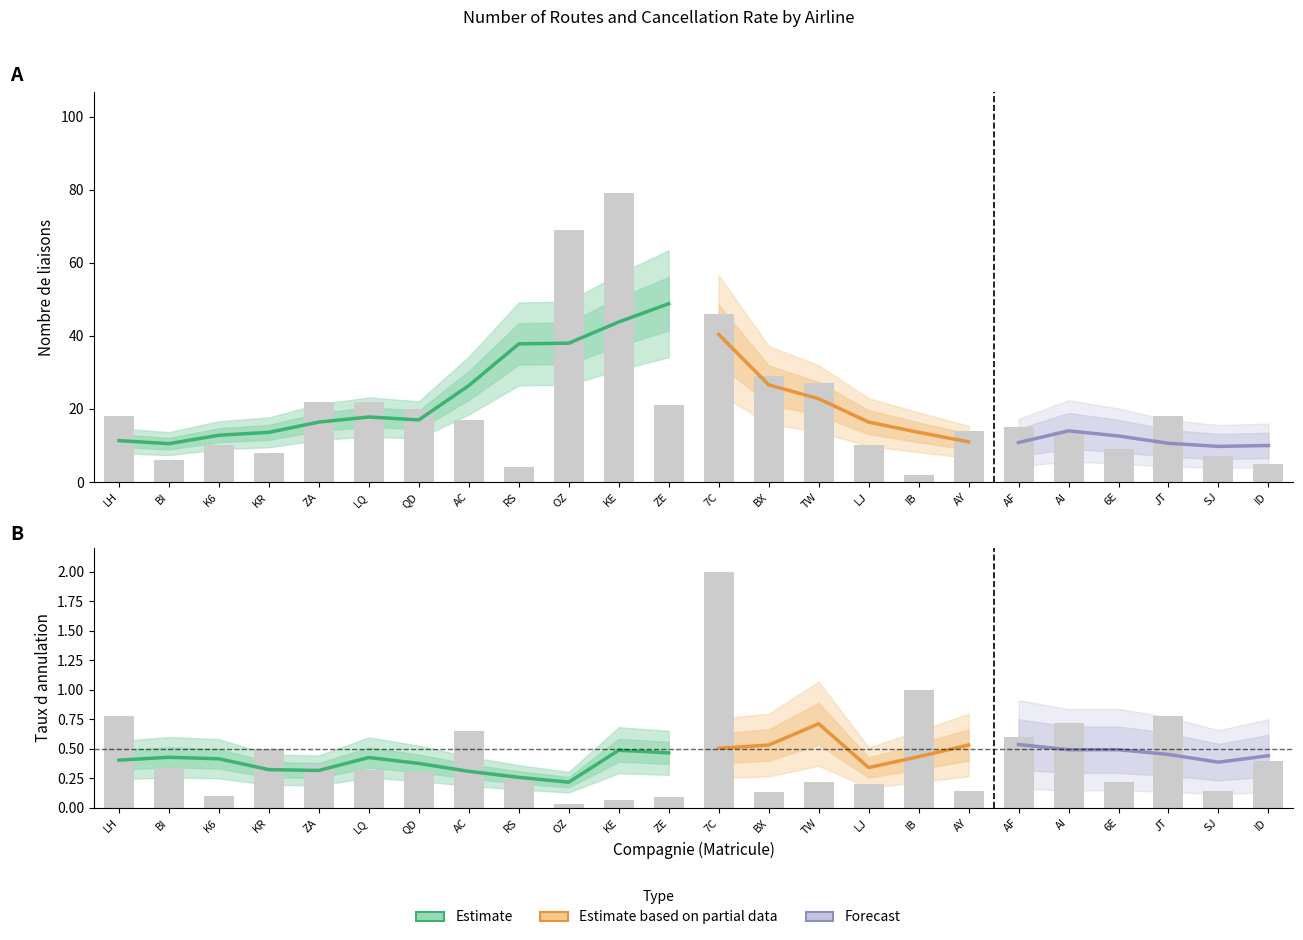

Approximately how many times larger is the value at AC compared to ID?

3.4